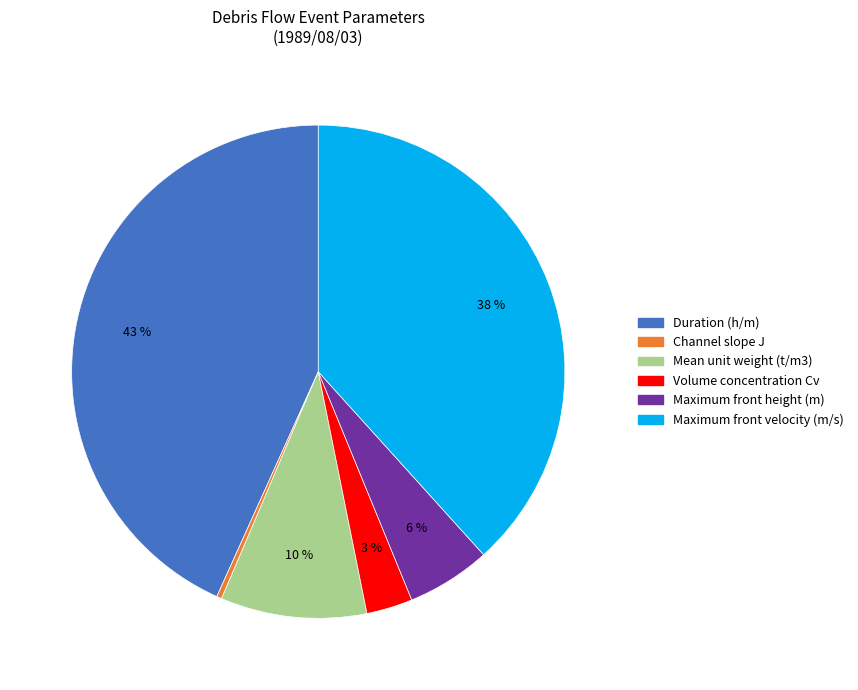

Is there a majority slice in this chart?

No